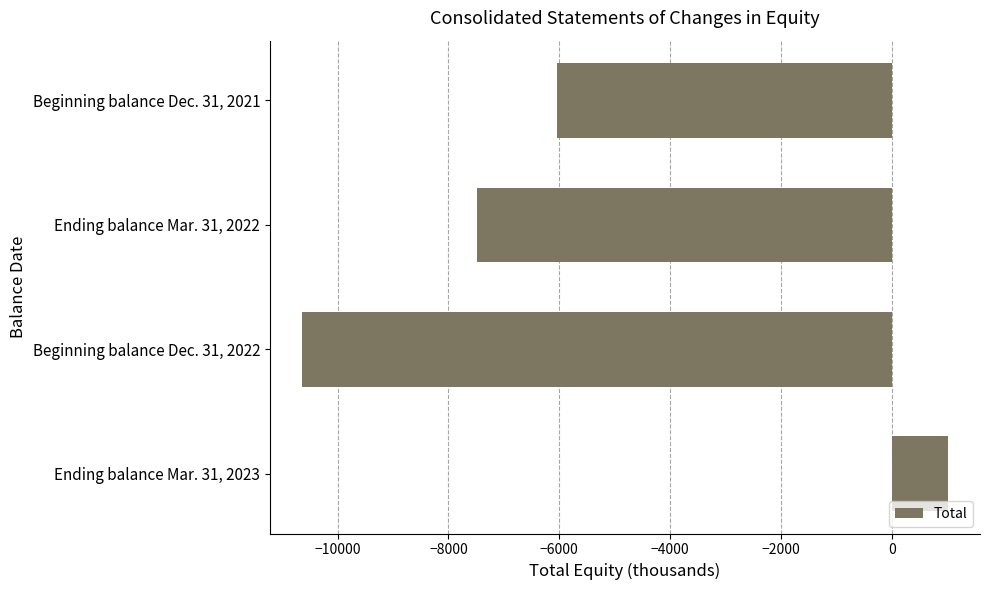

Which category has the highest value across all series?

Ending balance Mar. 31, 2023